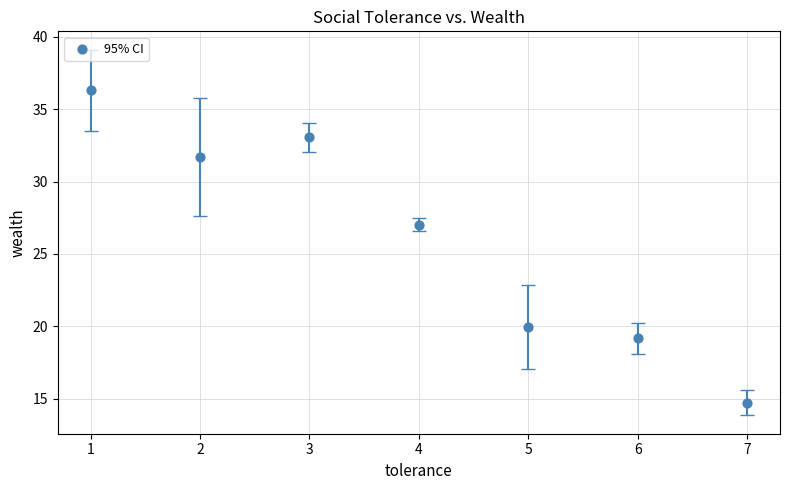

What is the average X value?

4.0